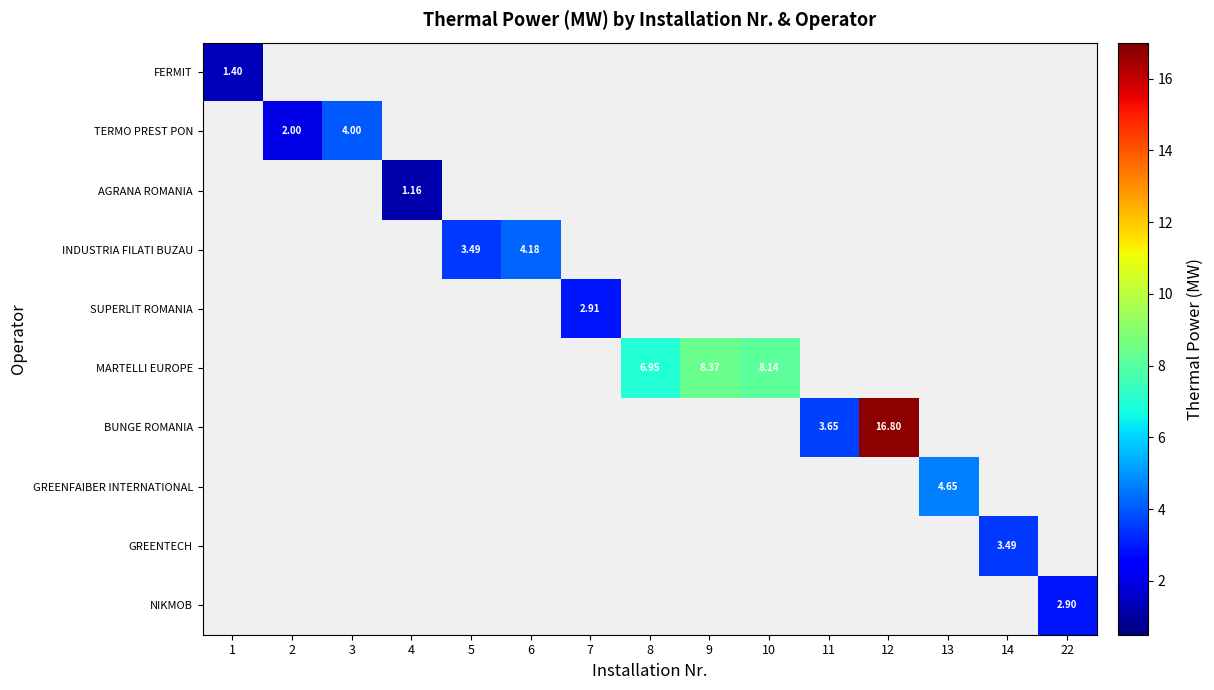

Rank the series at 6 from highest to lowest value.

INDUSTRIA FILATI BUZAU, FERMIT, TERMO PREST PON, AGRANA ROMANIA, SUPERLIT ROMANIA, MARTELLI EUROPE, BUNGE ROMANIA, GREENFAIBER INTERNATIONAL, GREENTECH, NIKMOB